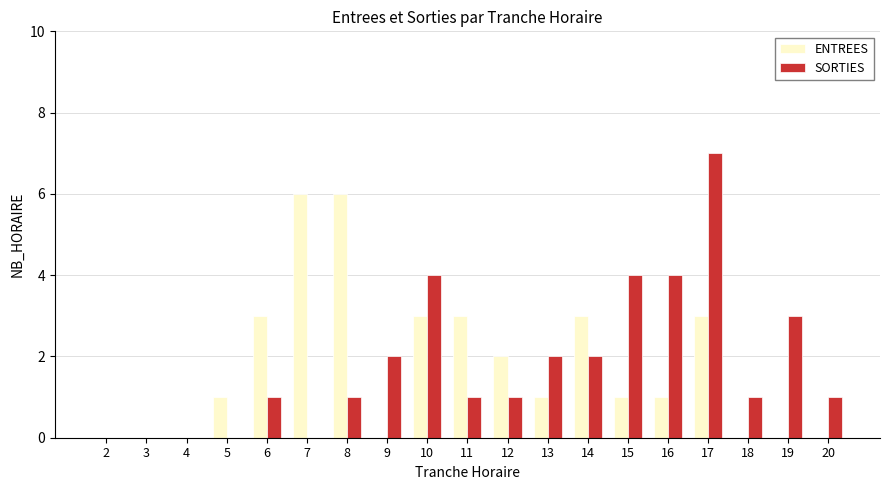

What is the spread (max minus min) of values at 7?

6